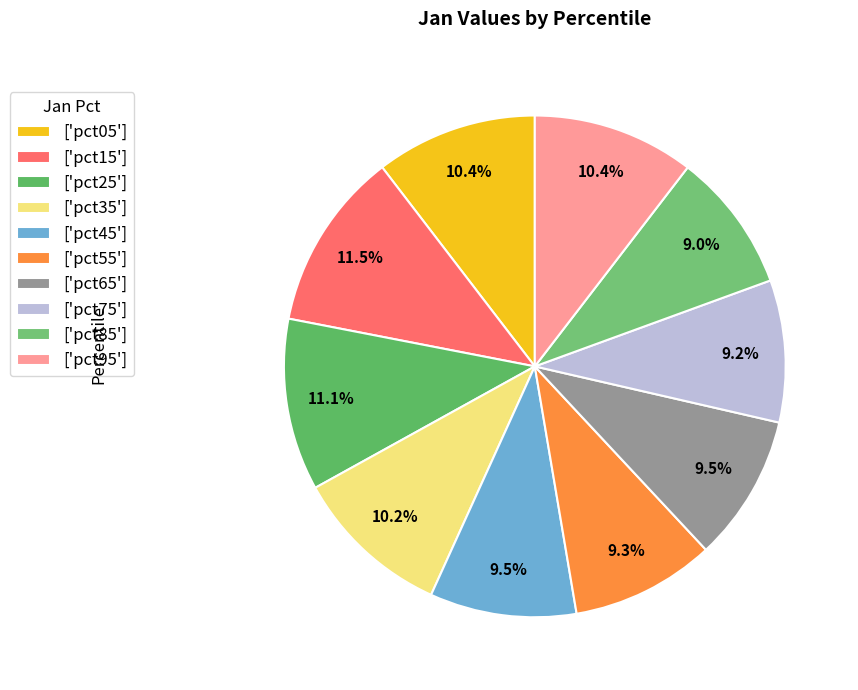

How many slices are in this pie chart?

10